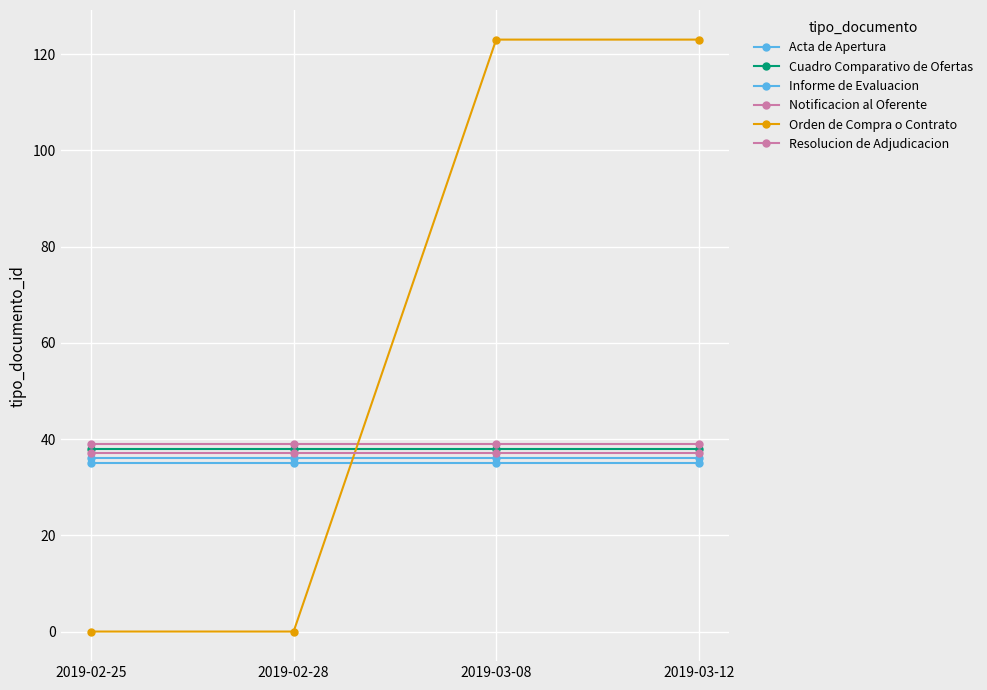

Does the chart have visible grid lines?

Yes